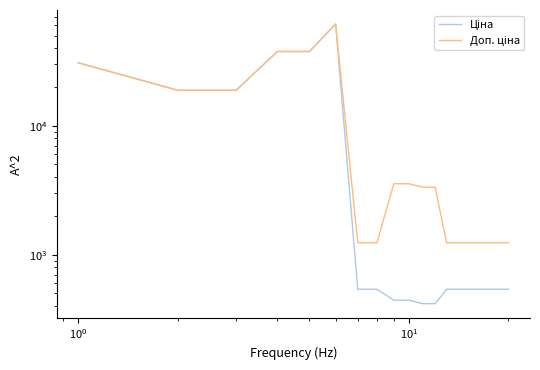

Which series has the largest total across all categories?

Доп. ціна